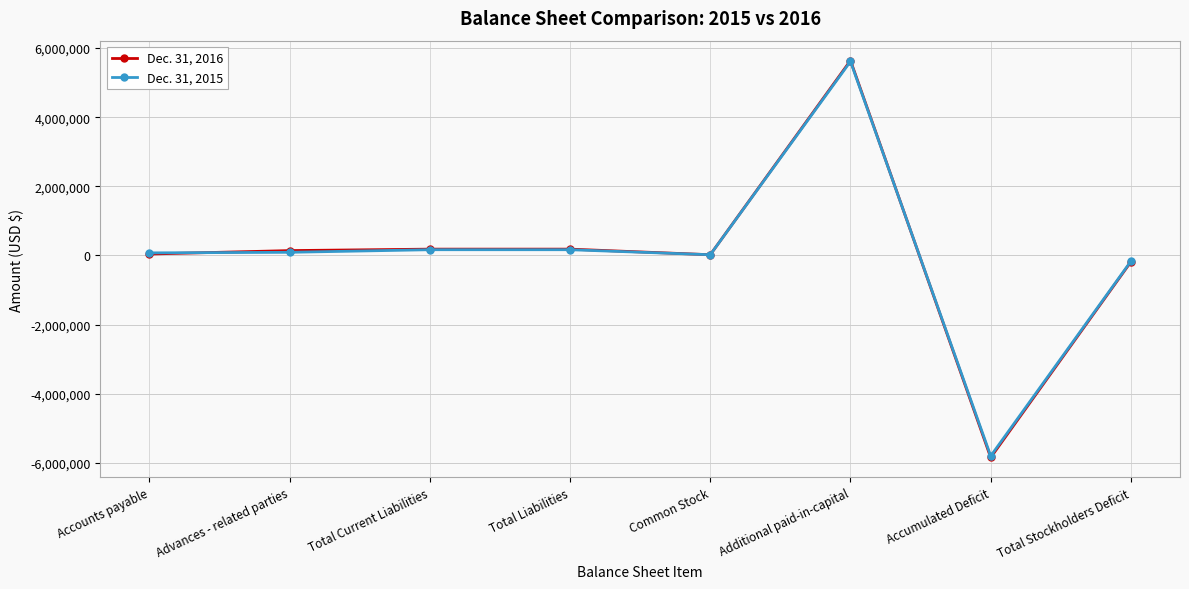

What is the sum of the Dec. 31, 2016 values at Total Current Liabilities and Accounts payable?

224982